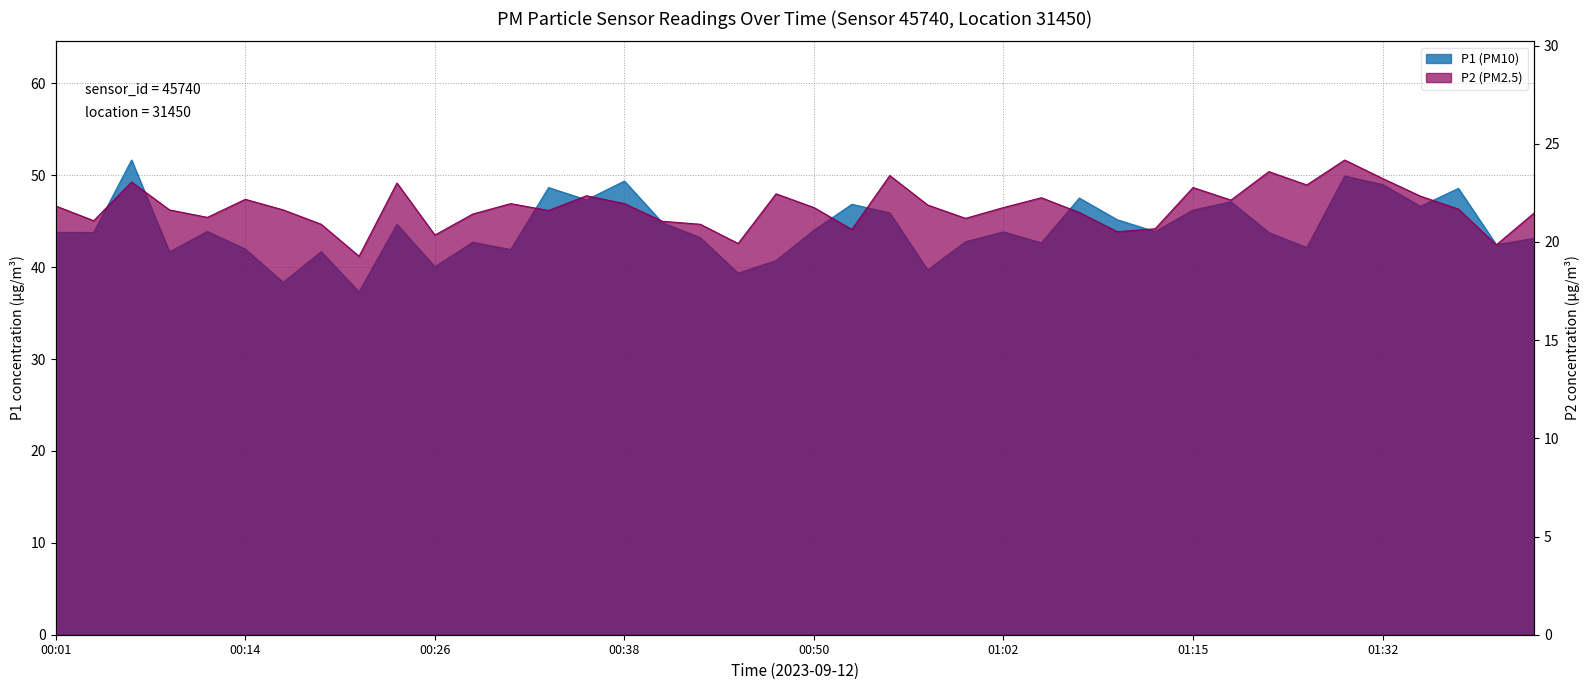

What is the average value of the P1 (PM10) series?

44.2